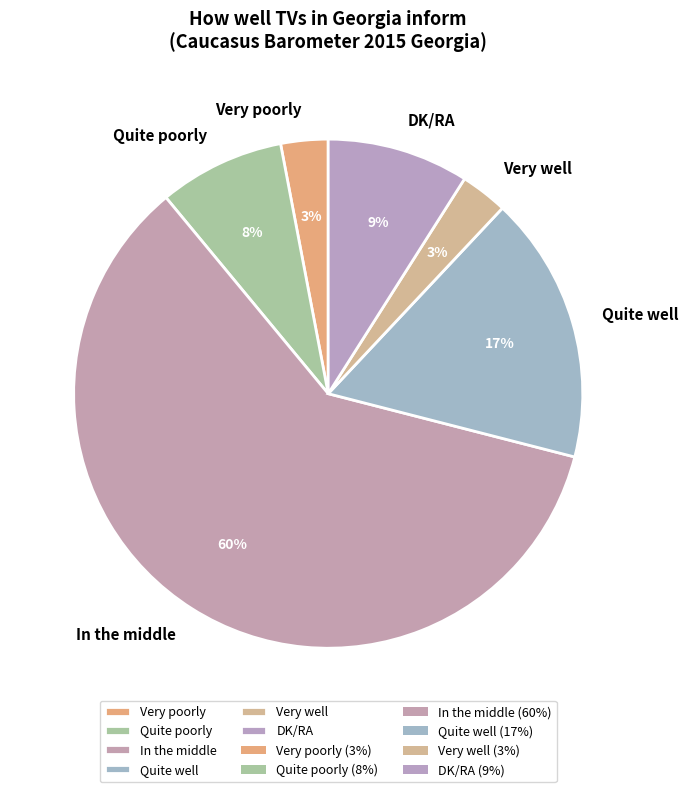

Is it true that Quite well is 3% of the pie?

False